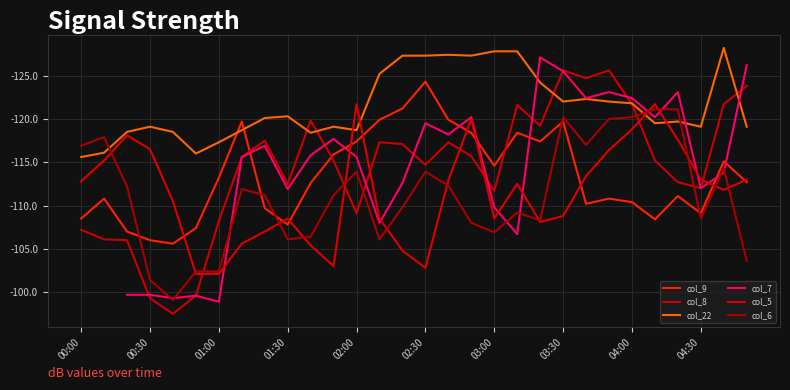

True or false: col_6 has a value of -191.2 at 10.

False